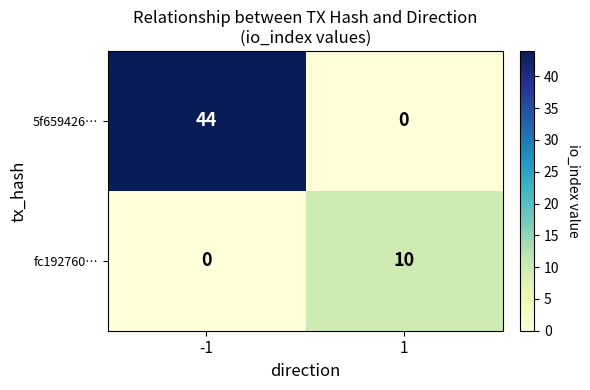

What value does the fc192760… series have at 1, to the nearest 10?

10